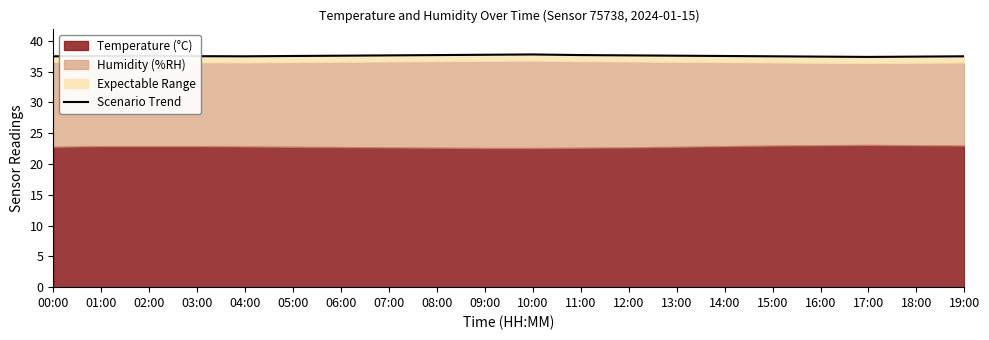

Count the values in the range 37 to 38.

20